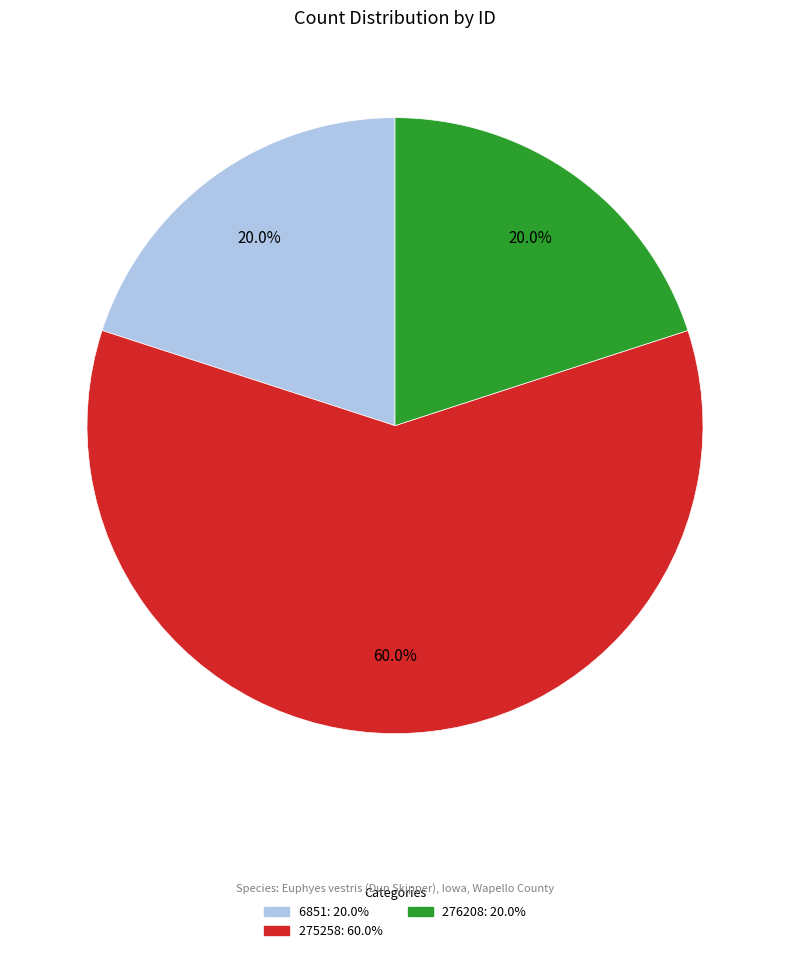

How many segments does this pie chart have?

3